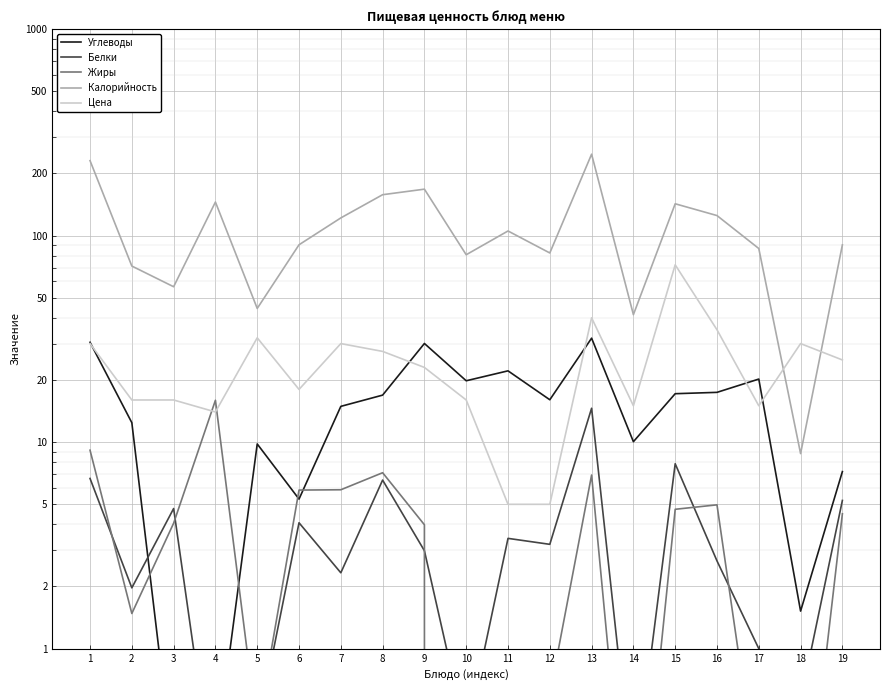

What is the difference between the Углеводы values at 11 and 1?

8.3